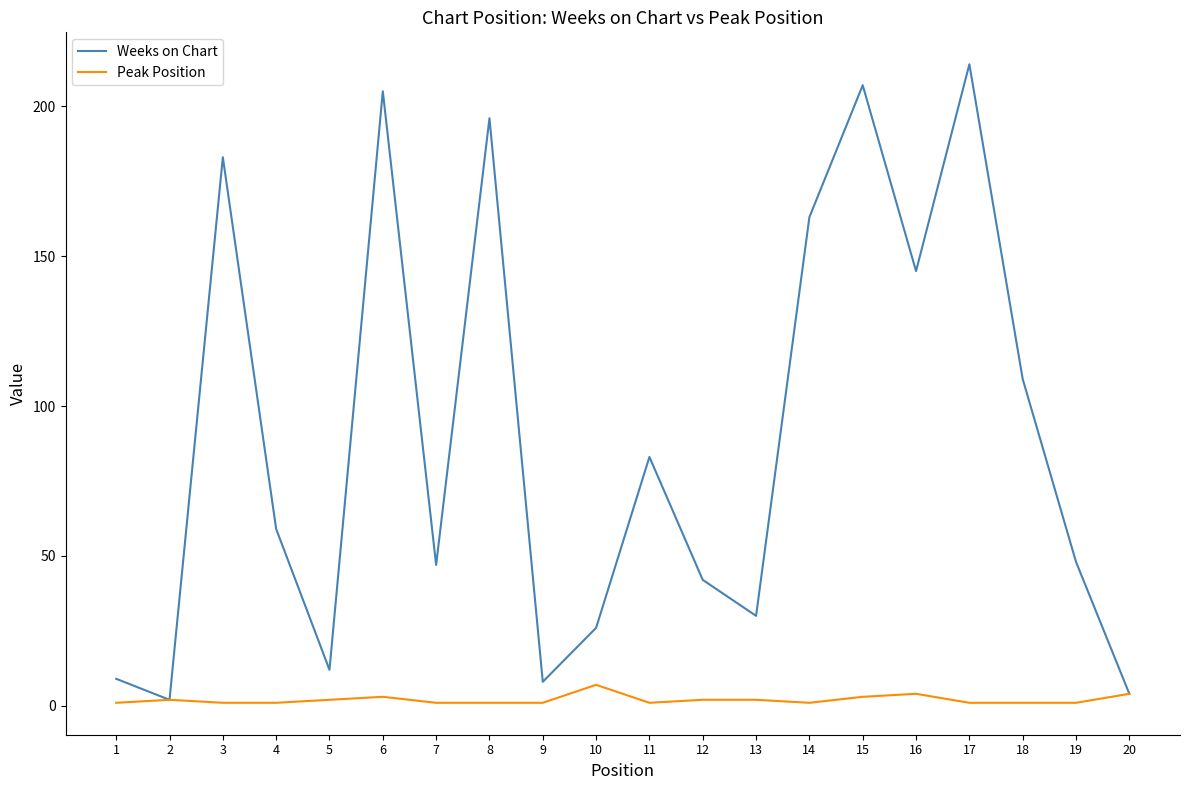

What are all the series names shown in the legend?

Weeks on Chart, Peak Position